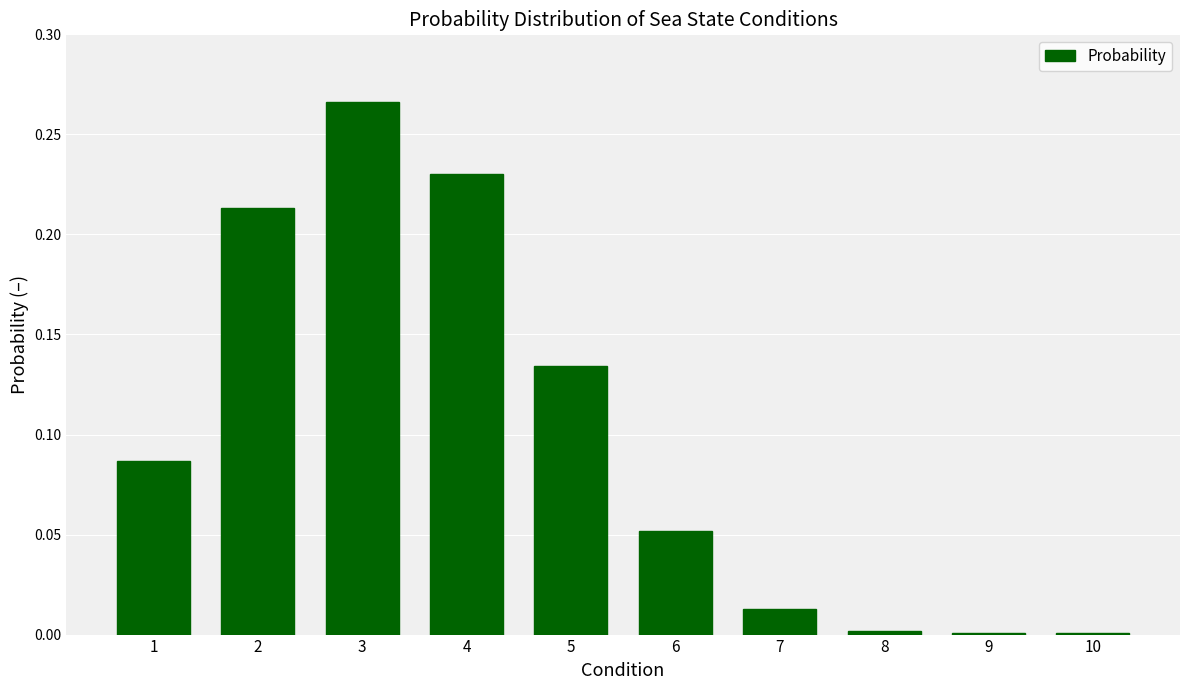

Between 6 and 3, which is larger?

3